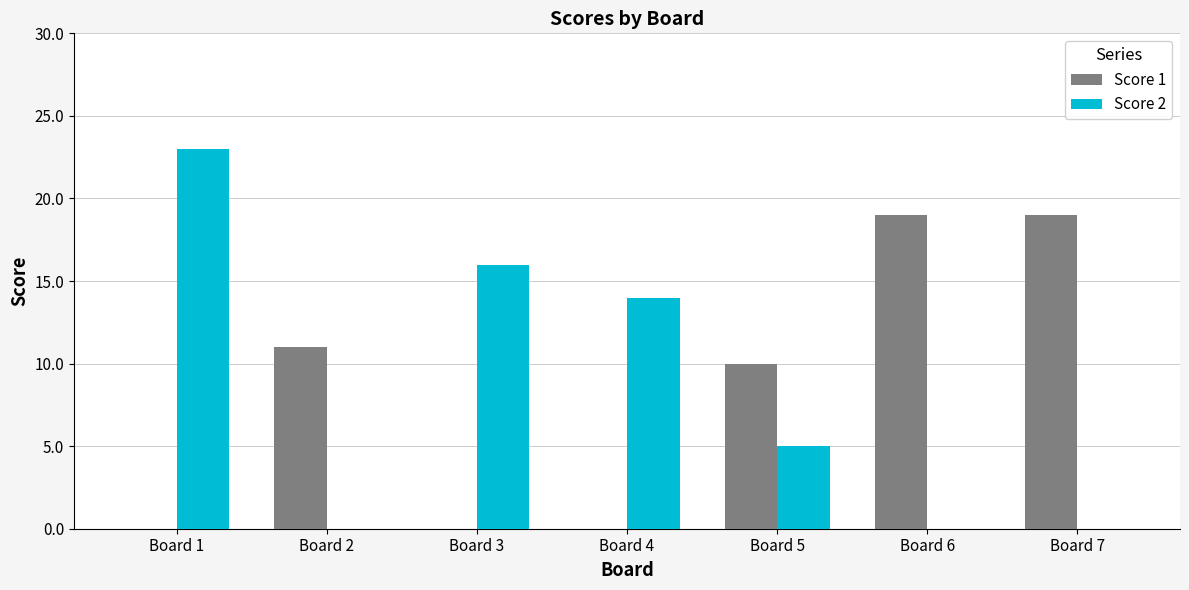

What is the sum of all Score 2 values?

58